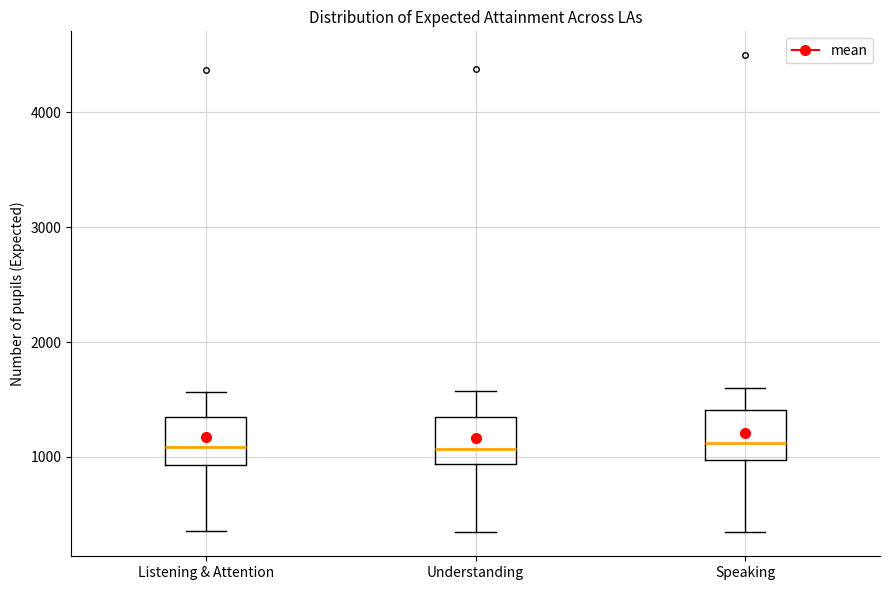

Reading left to right, transcribe this box plot: for each box, give where its median line is, the range the box spans, and where its two whiskers end, as read against the y-axis. The values are not printed on the chart, so give them approximately, as read against the axis.

Listening & Attention: median 1100, box 900 to 1300, whiskers 400 to 1600
Understanding: median 1100, box 900 to 1400, whiskers 300 to 1600
Speaking: median 1100, box 1000 to 1400, whiskers 300 to 1600